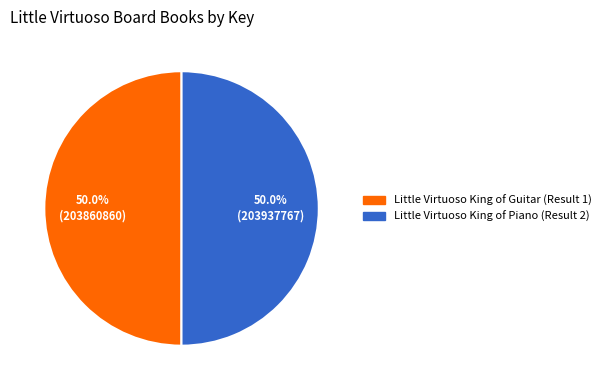

To the nearest percent, what percentage of the pie is Little Virtuoso King of Guitar (Result 1)?

50%